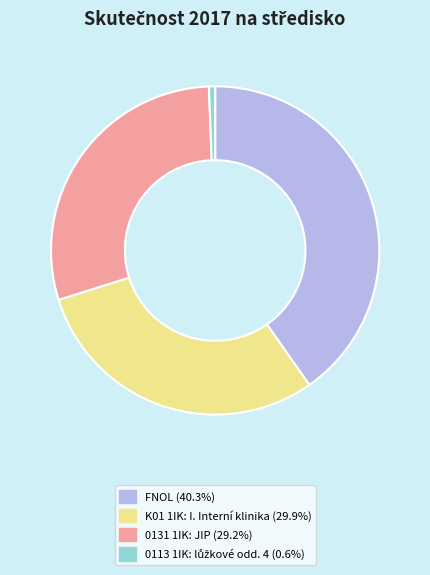

Is there a majority slice in this chart?

No